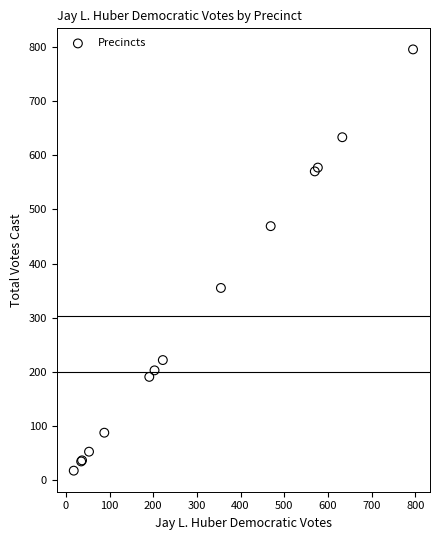

What Y value in the scatter plot is closest to 406?

355